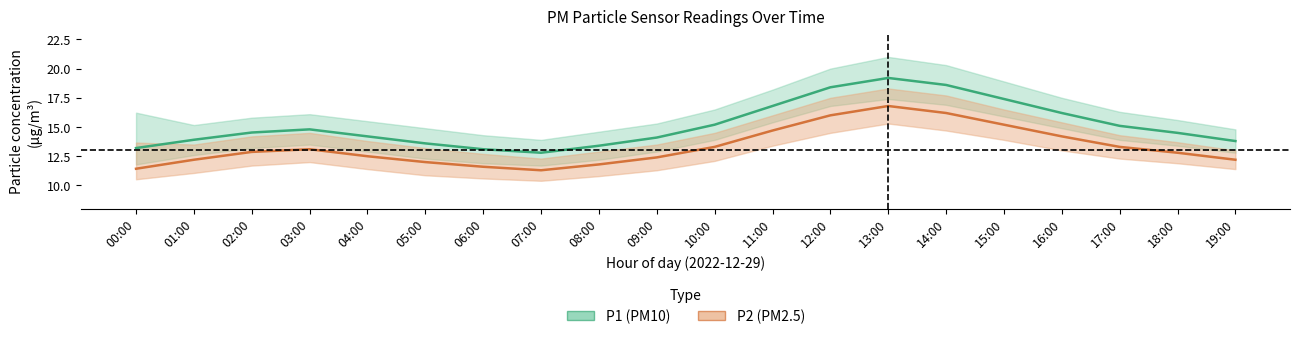

Reading left to right, what are all the values shown in this chart?

P1 (PM10): 13.2	13.9	14.5	14.8	14.2	13.6	13.1	12.8	13.4	14.1	15.2	16.8	18.4	19.2	18.6	17.4	16.2	15.1	14.5	13.8
P2 (PM2.5): 11.4	12.2	12.9	13.1	12.5	12.0	11.6	11.3	11.8	12.4	13.3	14.7	16.0	16.8	16.2	15.2	14.2	13.3	12.8	12.2